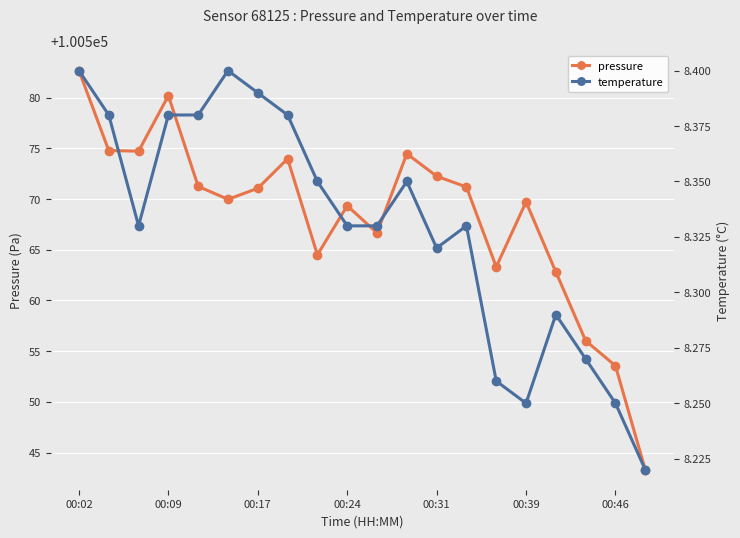

What is the maximum value for pressure?

100582.7